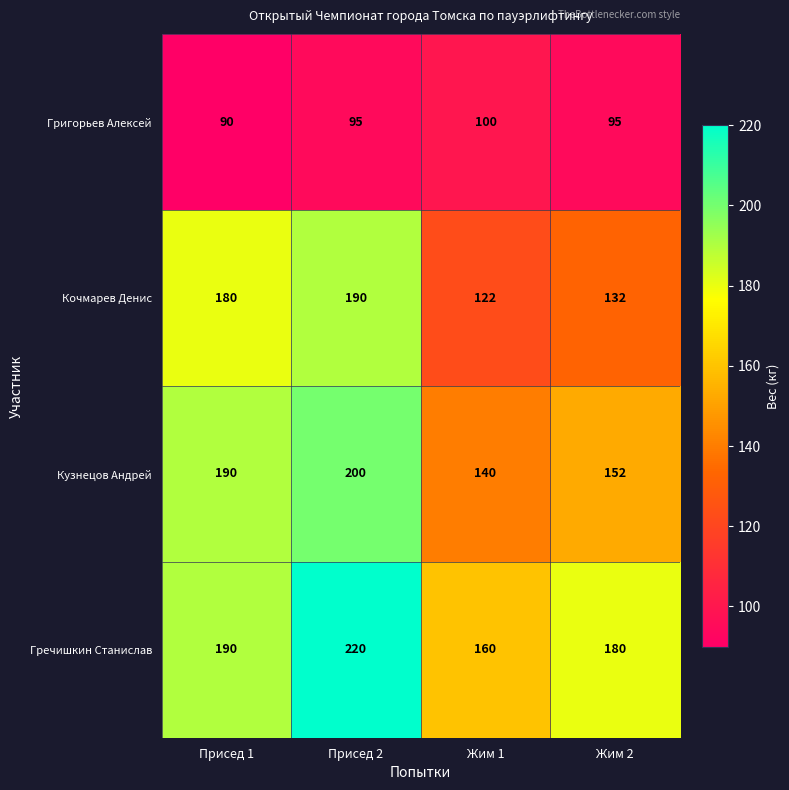

At which label is Гречишкин Станислав closest to 190?

Присед 1